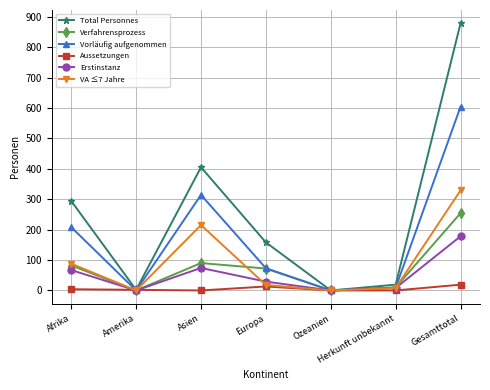

Rank the series by their maximum value, from lowest to highest.

Aussetzungen, Erstinstanz, Verfahrensprozess, VA ≤7 Jahre, Vorläufig aufgenommen, Total Personnes